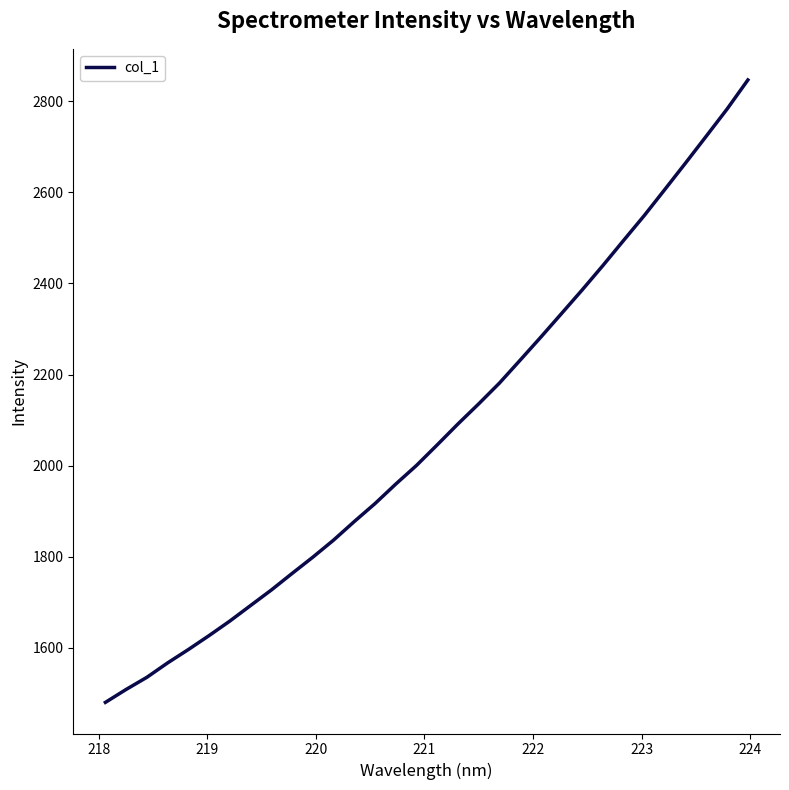

What is the smallest value displayed?

1480.5